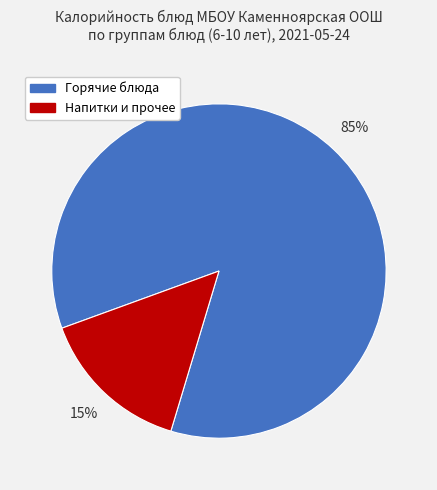

Is there a majority slice in this chart?

Yes